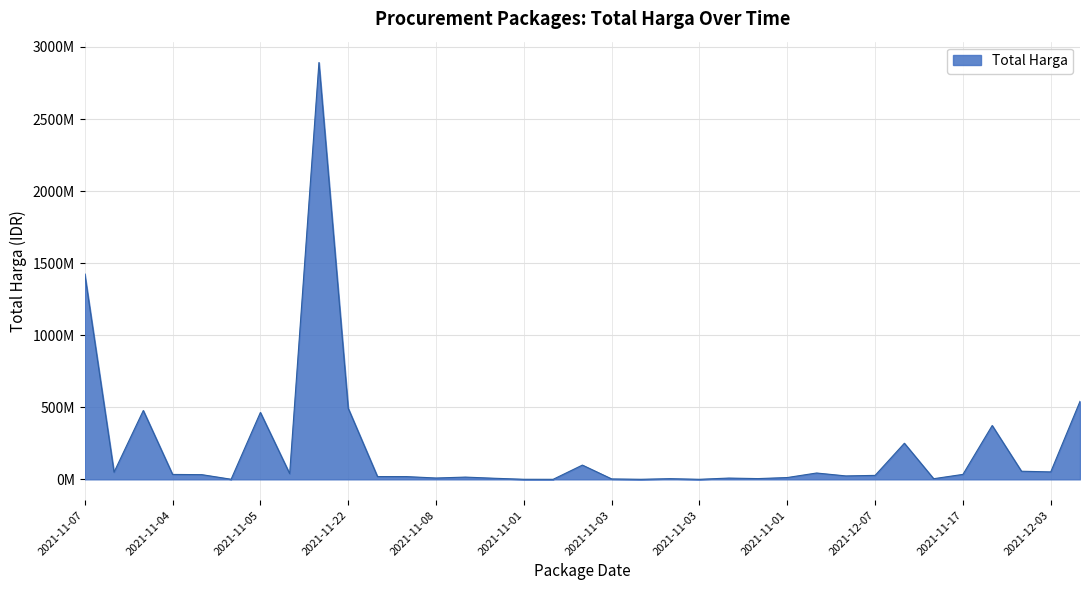

What is the label of the 11th point from the right?

2021-11-01